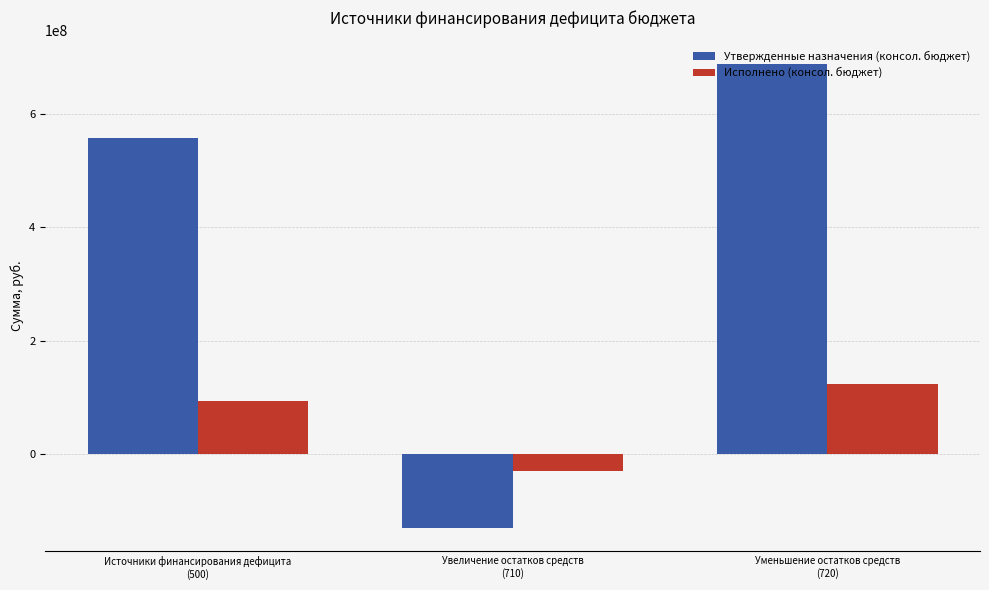

Reading left to right, transcribe all the data shown in this chart.

Утвержденные назначения (консол. бюджет): 558169515.8	-130511416.1	688680931.9
Исполнено (консол. бюджет): 93815736.3	-29126586.7	122942323.0